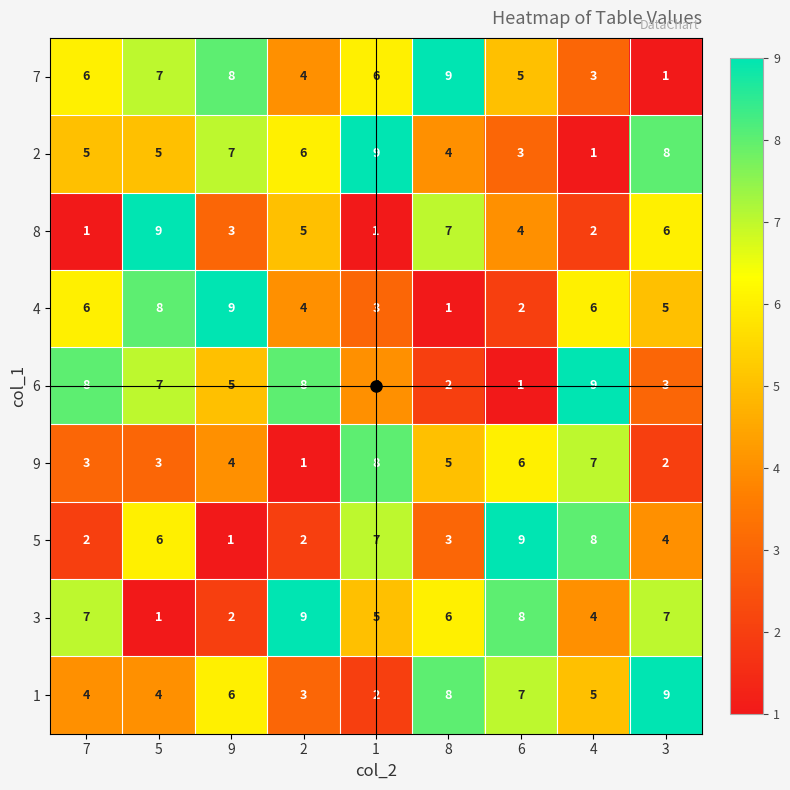

What is the difference between the second highest and second lowest values in the 8 series?

6